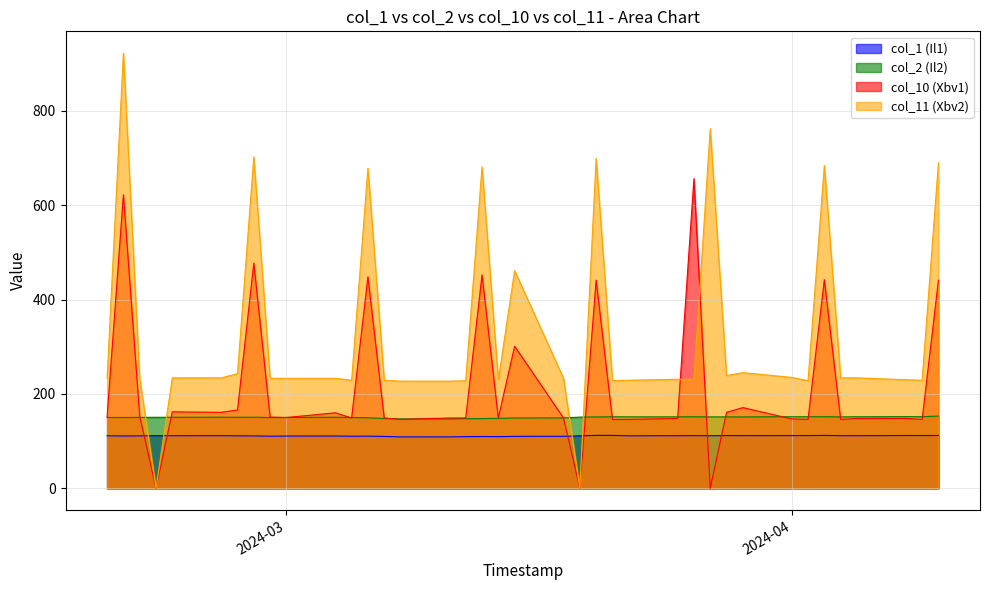

What is the value of the col_1 point at the 8th from the left?

111.0